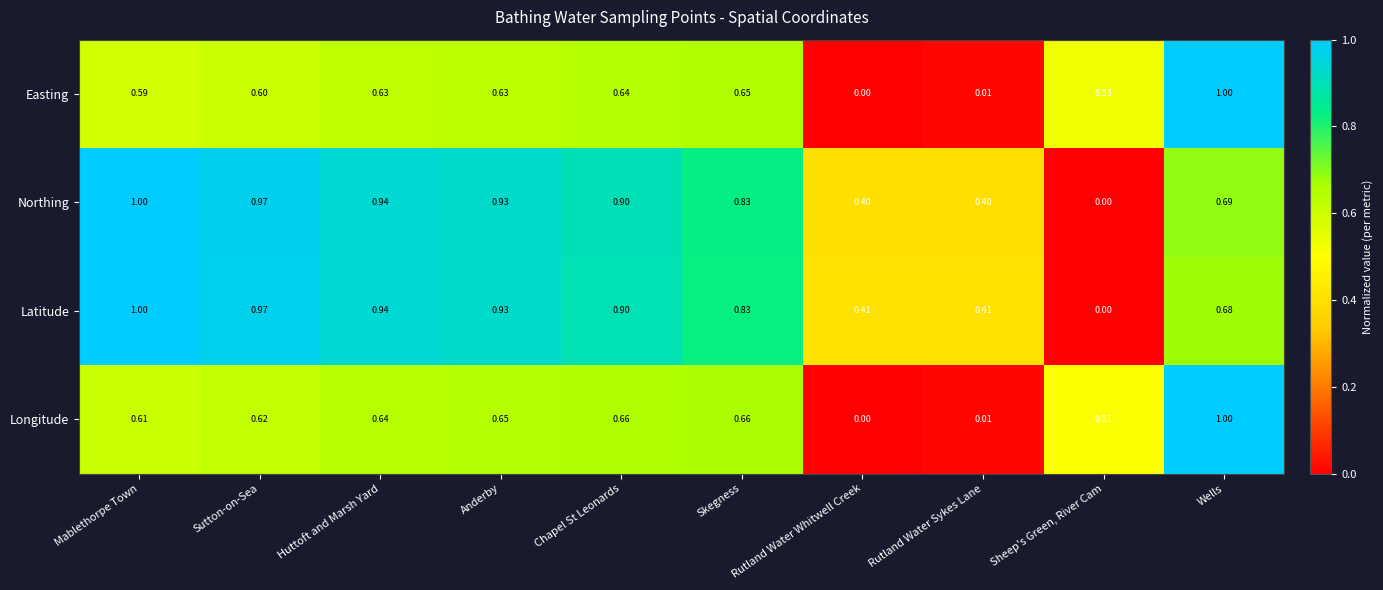

Is the value of Latitude at Rutland Water Whitwell Creek greater than the value of Northing at Rutland Water Sykes Lane?

Yes